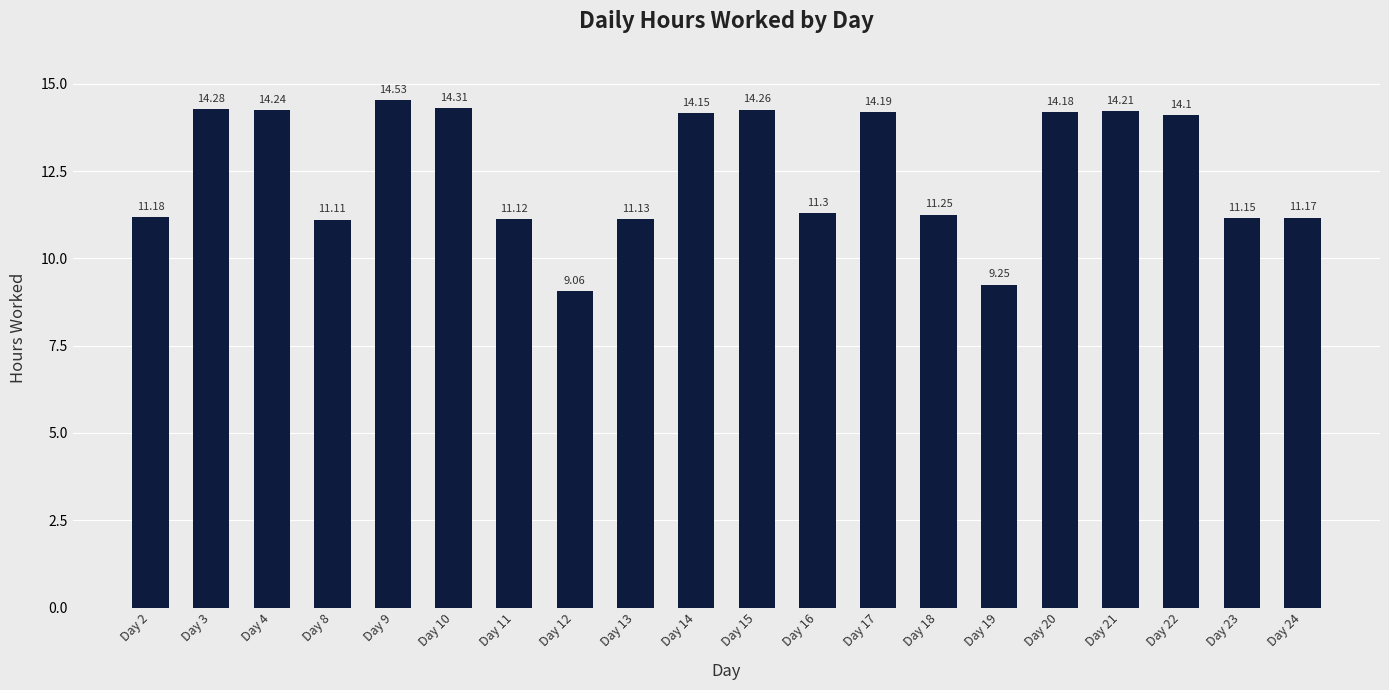

Read the value at Day 15.

14.3